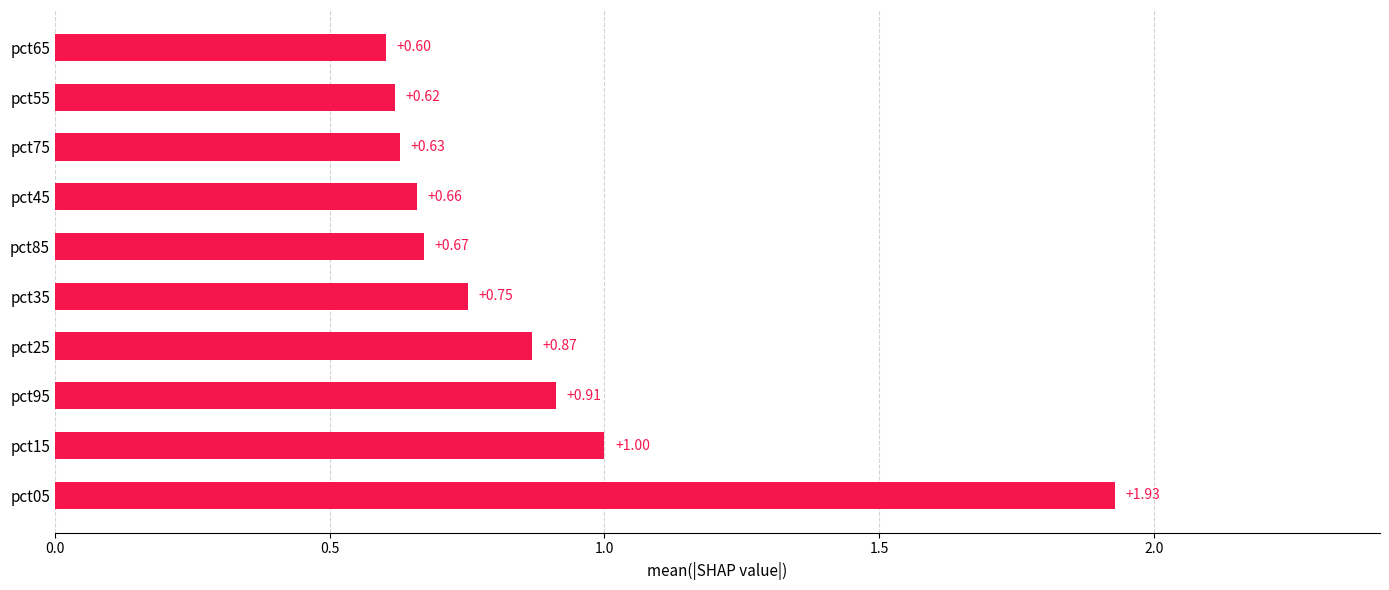

What is the difference between the maximum and minimum values?

1.3